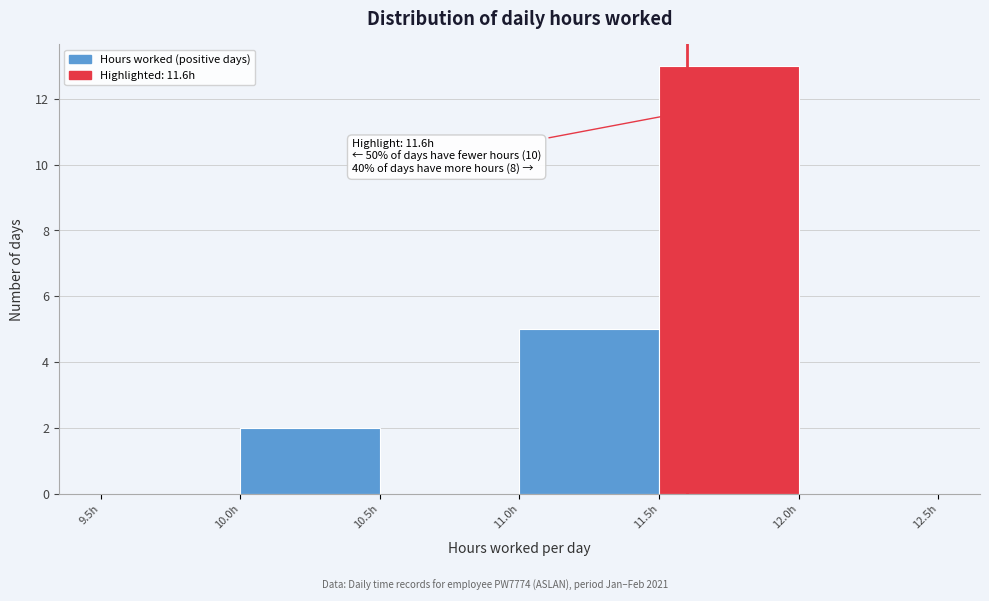

Over which range of the x-axis is the bar tallest?

11.5 to 12.0